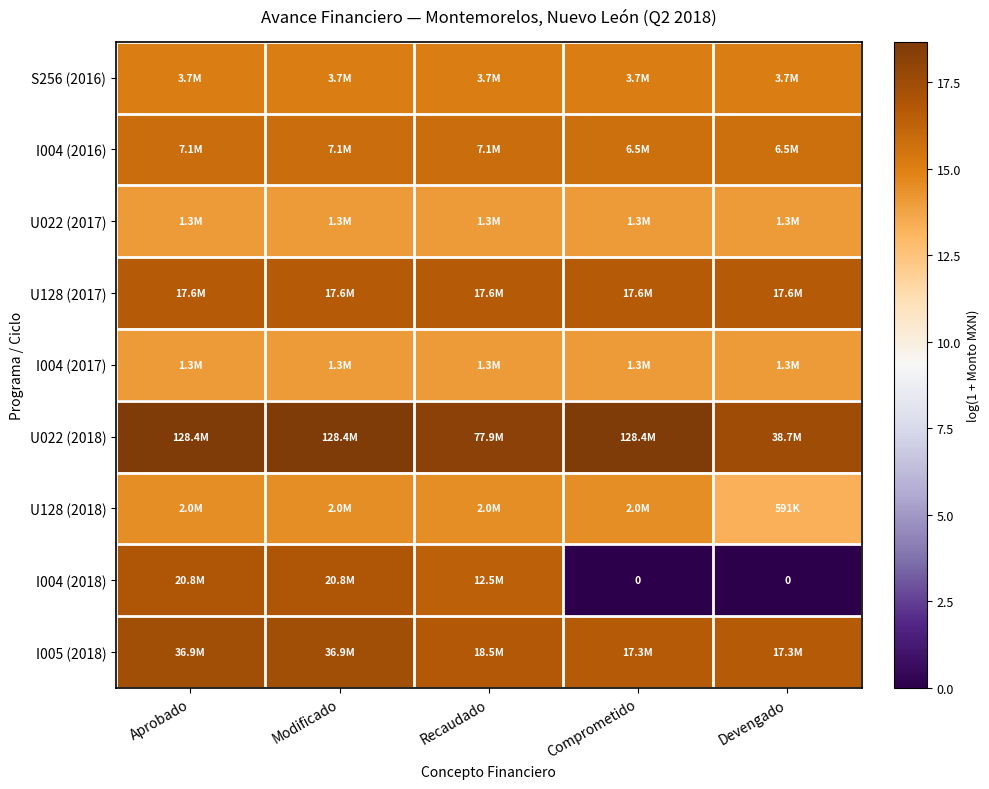

Is the value of U022 (2018) at Devengado greater than the value of I004 (2017) at Devengado?

Yes